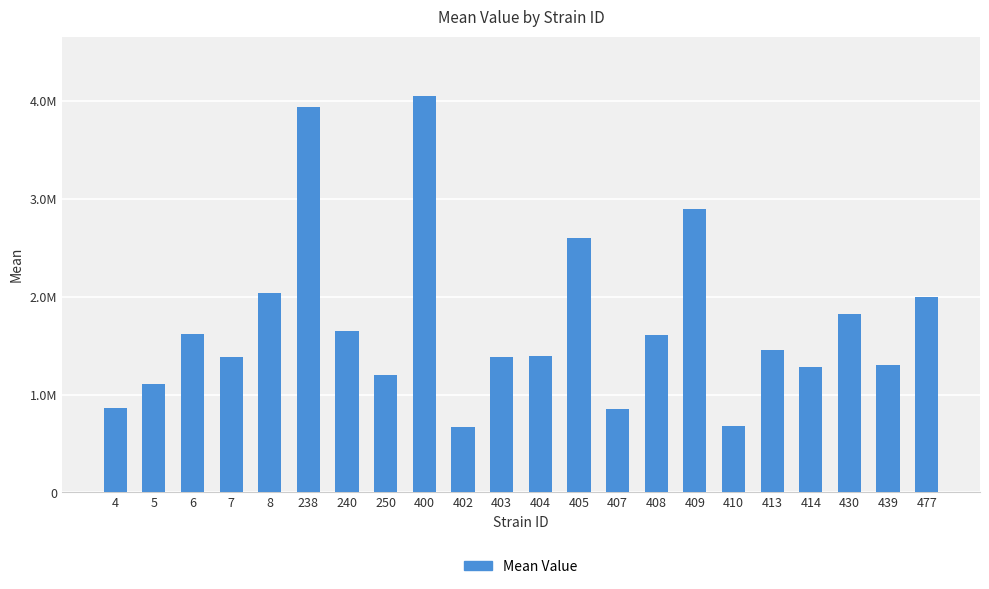

Approximately how many times larger is the value at 4 compared to 400?

0.2